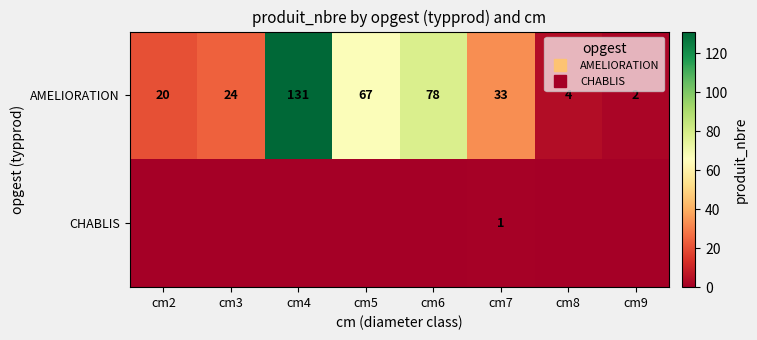

What is the lowest value of the AMELIORATION series?

2